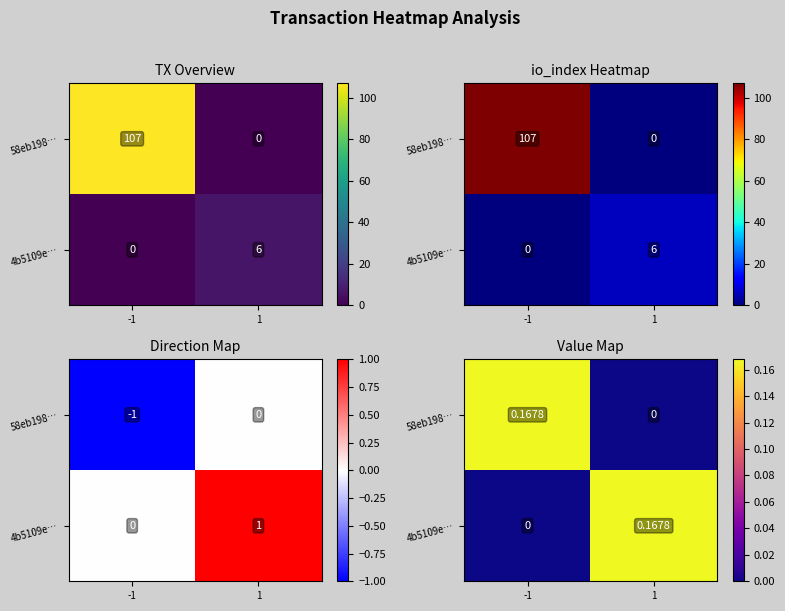

Count the 4b5109e… values in the range 0 to 1.

2